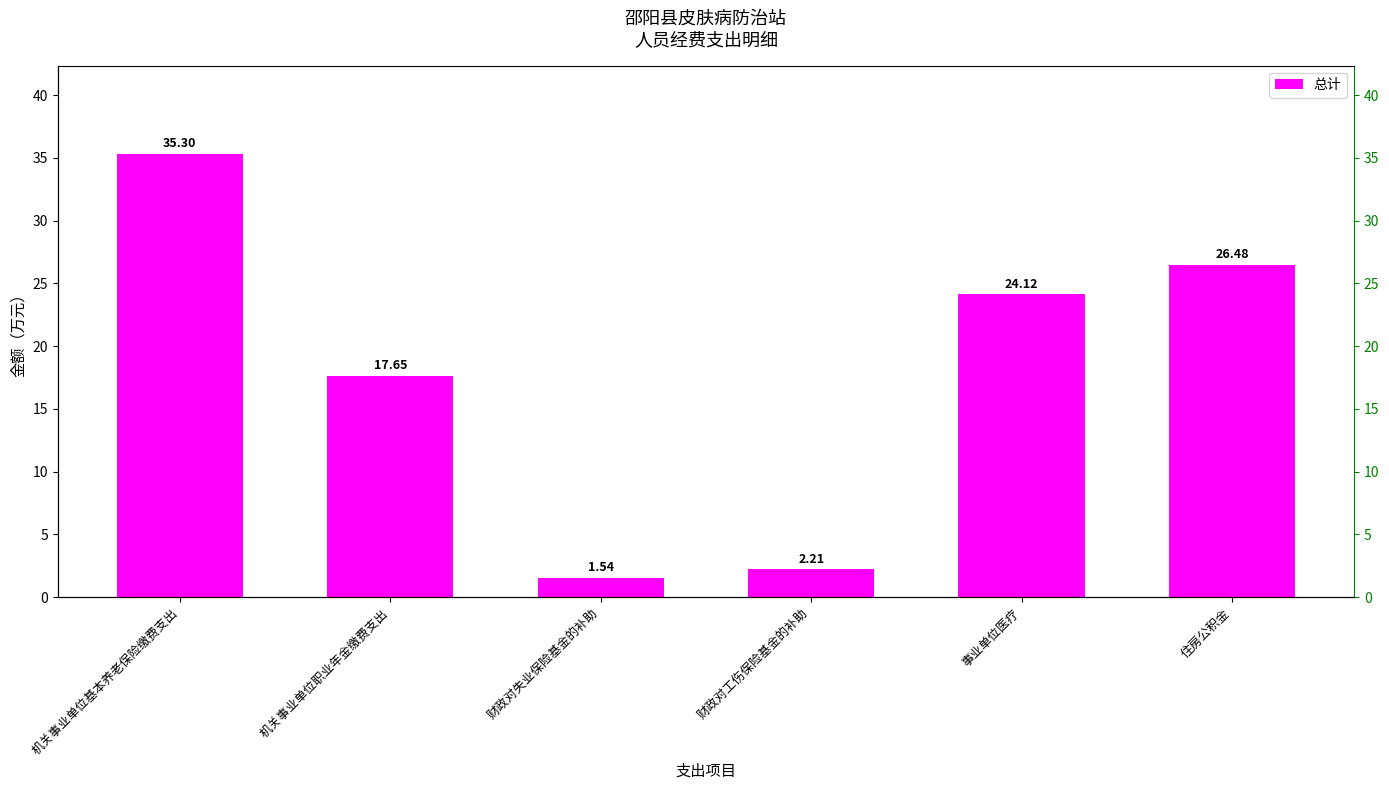

What is the value of the 4th bar from the left?

2.2